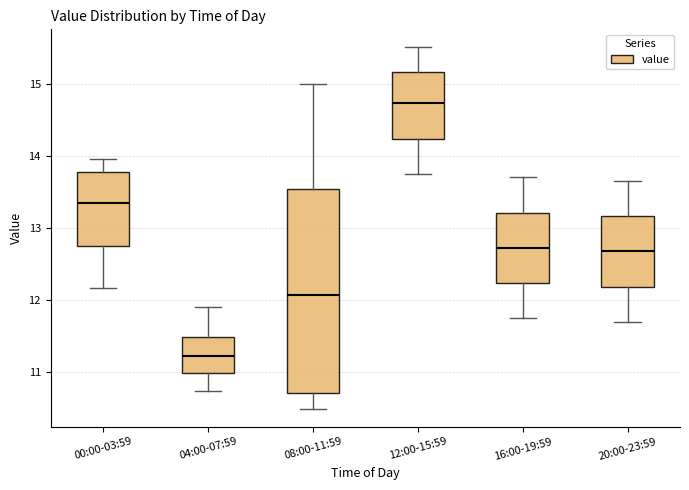

Reading left to right, transcribe this box plot: for each box, give where its median line is, the range the box spans, and where its two whiskers end, as read against the y-axis. The values are not printed on the chart, so give them approximately, as read against the axis.

00:00-03:59: median 13.3, box 12.8 to 13.8, whiskers 12.2 to 14.0
04:00-07:59: median 11.2, box 11.0 to 11.5, whiskers 10.8 to 11.9
08:00-11:59: median 12.1, box 10.7 to 13.5, whiskers 10.5 to 15.0
12:00-15:59: median 14.7, box 14.2 to 15.2, whiskers 13.8 to 15.5
16:00-19:59: median 12.7, box 12.2 to 13.2, whiskers 11.8 to 13.7
20:00-23:59: median 12.7, box 12.2 to 13.2, whiskers 11.7 to 13.7